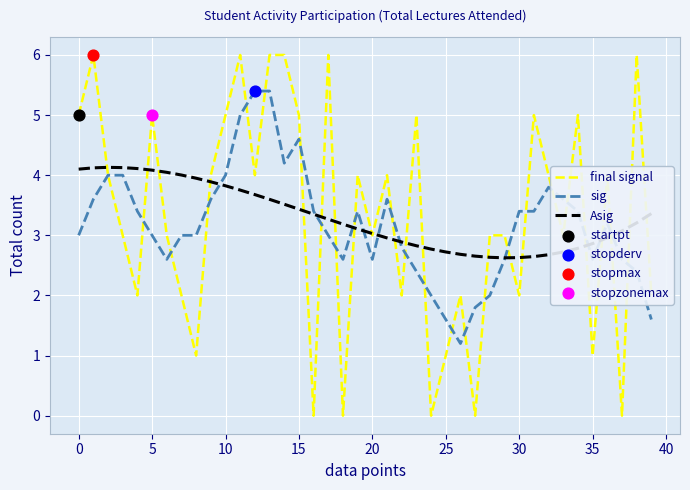

What is the maximum value for Asig?

4.1